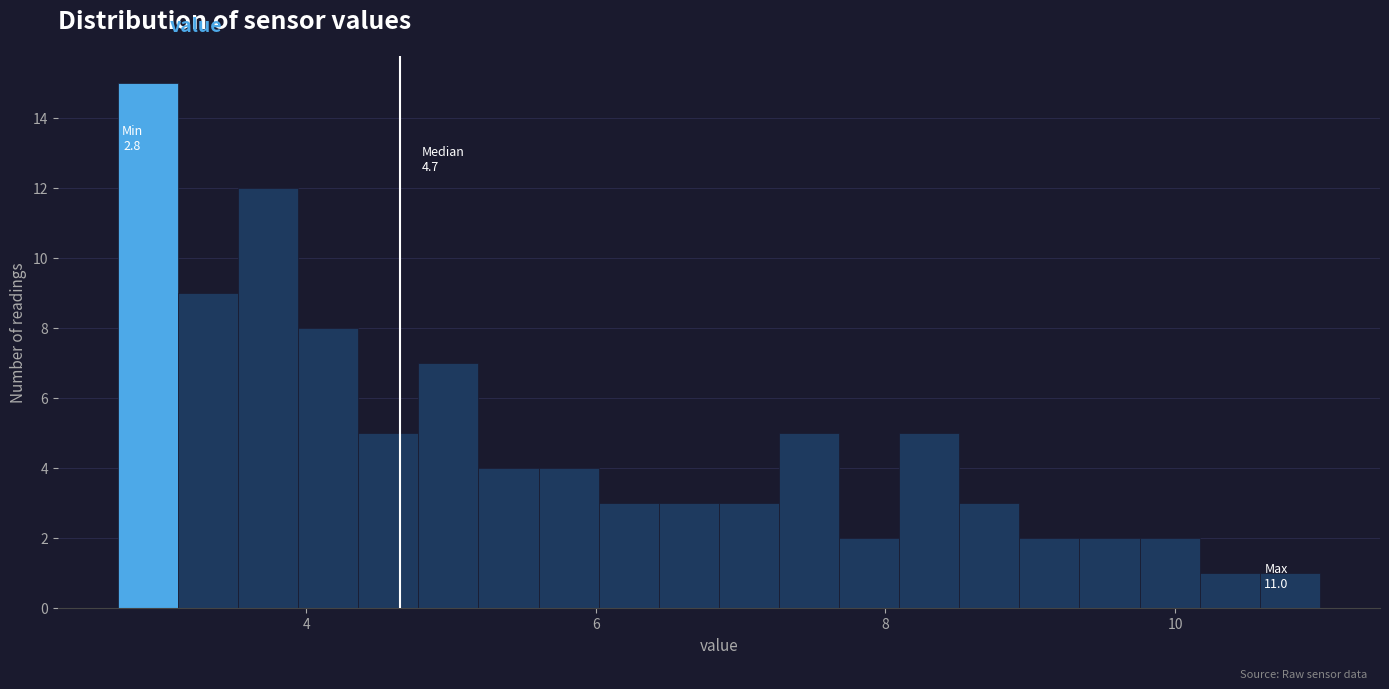

Around what value on the x-axis is the tallest bar? Give the approximate position of its centre, as read against the axis.

3.0